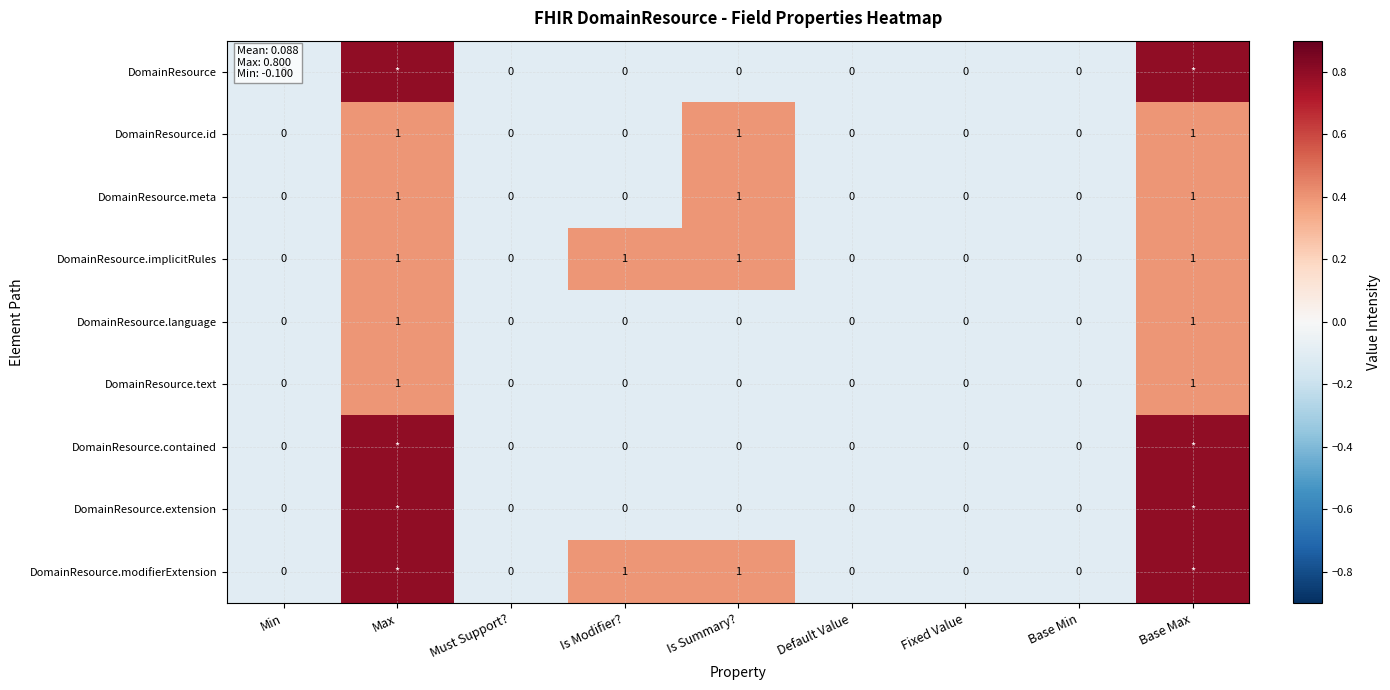

True or false: DomainResource.language has a value of 0.7 at Is Modifier?.

False